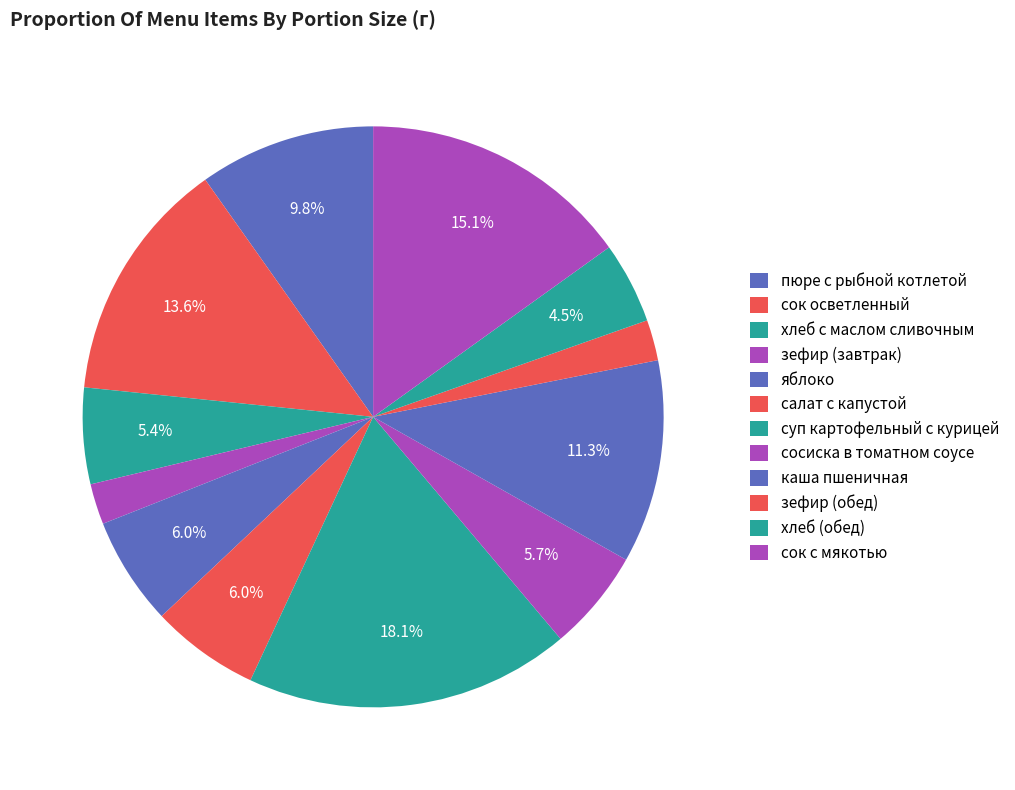

Does хлеб с маслом сливочным represent more than half of the total?

No